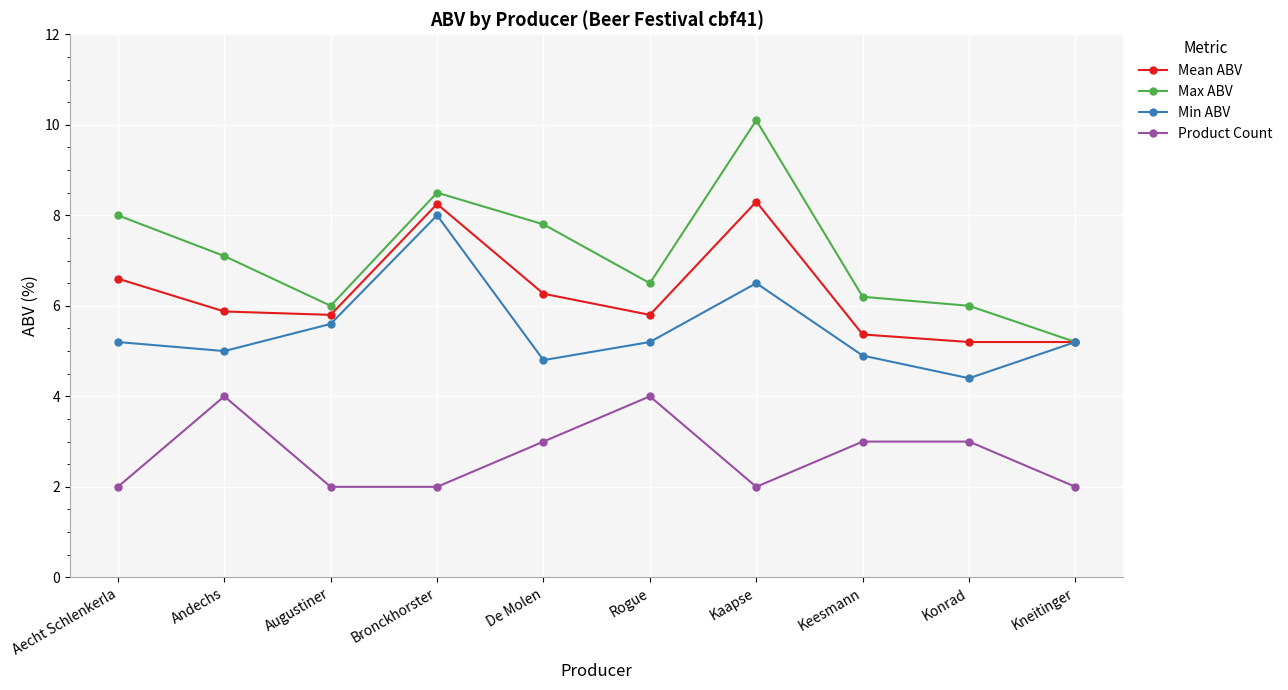

What is the sum of all Mean ABV values?

62.7